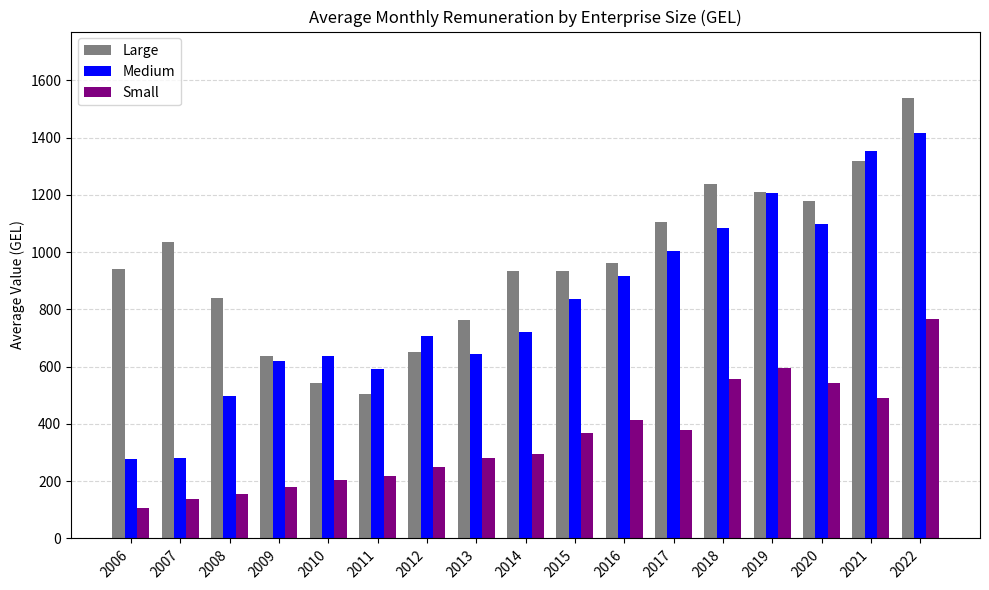

What are all the series names shown in the legend?

Large, Medium, Small